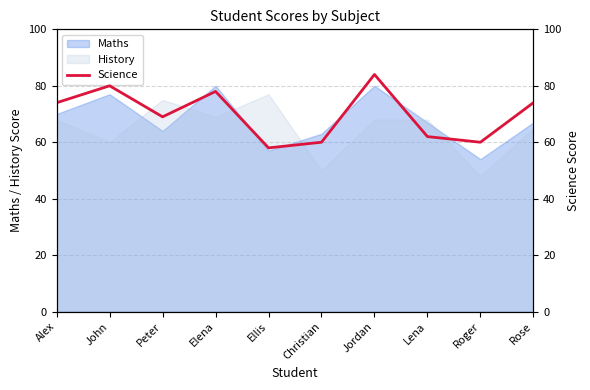

Rank the categories by value from highest to lowest.

Jordan, John, Elena, Alex, Rose, Peter, Lena, Christian, Roger, Ellis